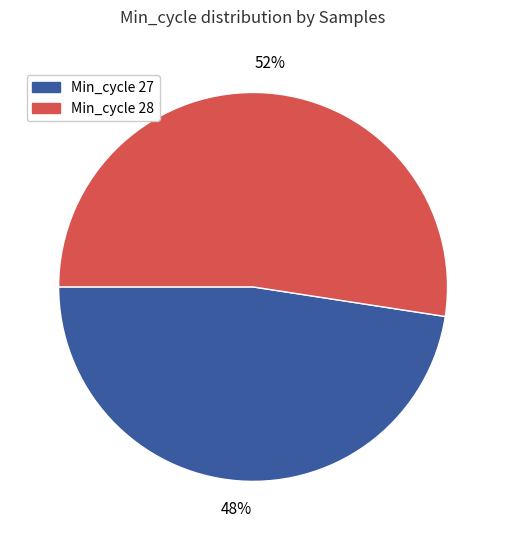

To the nearest percent, what is the average slice percentage?

50%